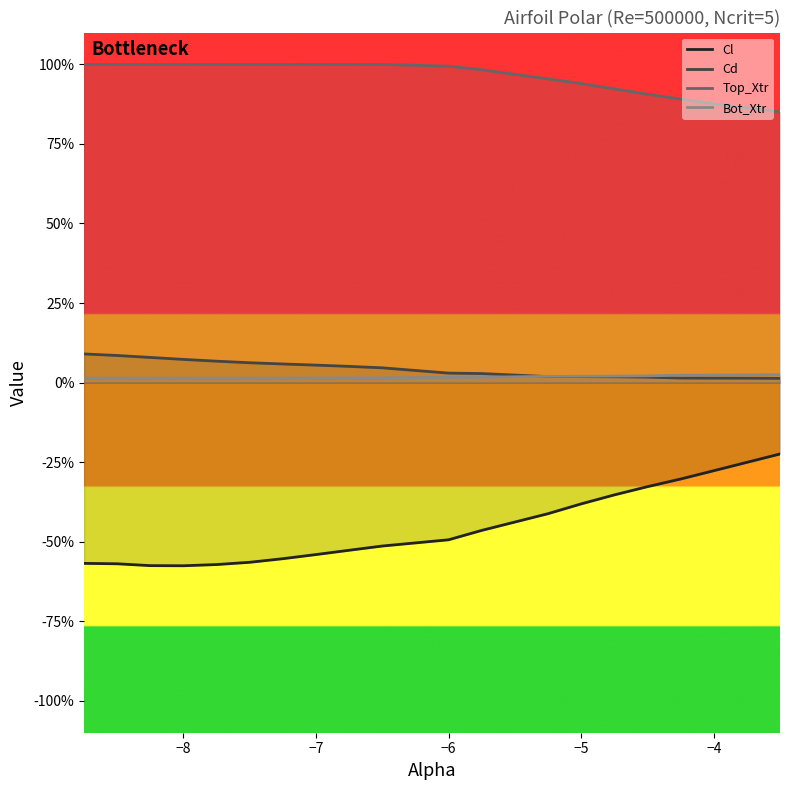

Reading left to right, what are all the values shown in this chart?

Cl: -8.75=-0.6	-8.5=-0.6	-8.25=-0.6	-8.0=-0.6	-7.75=-0.6	-7.5=-0.6	-7.25=-0.6	-7.0=-0.5	-6.75=-0.5	-6.5=-0.5	-6.0=-0.5	-5.75=-0.5	-5.25=-0.4	-5.0=-0.4	-4.75=-0.4	-4.5=-0.3	-4.25=-0.3	-4.0=-0.3	-3.75=-0.3	-3.5=-0.2
Cd: -8.75=0.1	-8.5=0.1	-8.25=0.1	-8.0=0.1	-7.75=0.1	-7.5=0.1	-7.25=0.1	-7.0=0.1	-6.75=0.1	-6.5=0.0	-6.0=0.0	-5.75=0.0	-5.25=0.0	-5.0=0.0	-4.75=0.0	-4.5=0.0	-4.25=0.0	-4.0=0.0	-3.75=0.0	-3.5=0.0
Top_Xtr: -8.75=1.0	-8.5=1.0	-8.25=1.0	-8.0=1.0	-7.75=1.0	-7.5=1.0	-7.25=1.0	-7.0=1.0	-6.75=1.0	-6.5=1.0	-6.0=1.0	-5.75=1.0	-5.25=1.0	-5.0=0.9	-4.75=0.9	-4.5=0.9	-4.25=0.9	-4.0=0.9	-3.75=0.9	-3.5=0.9
Bot_Xtr: -8.75=0.0	-8.5=0.0	-8.25=0.0	-8.0=0.0	-7.75=0.0	-7.5=0.0	-7.25=0.0	-7.0=0.0	-6.75=0.0	-6.5=0.0	-6.0=0.0	-5.75=0.0	-5.25=0.0	-5.0=0.0	-4.75=0.0	-4.5=0.0	-4.25=0.0	-4.0=0.0	-3.75=0.0	-3.5=0.0